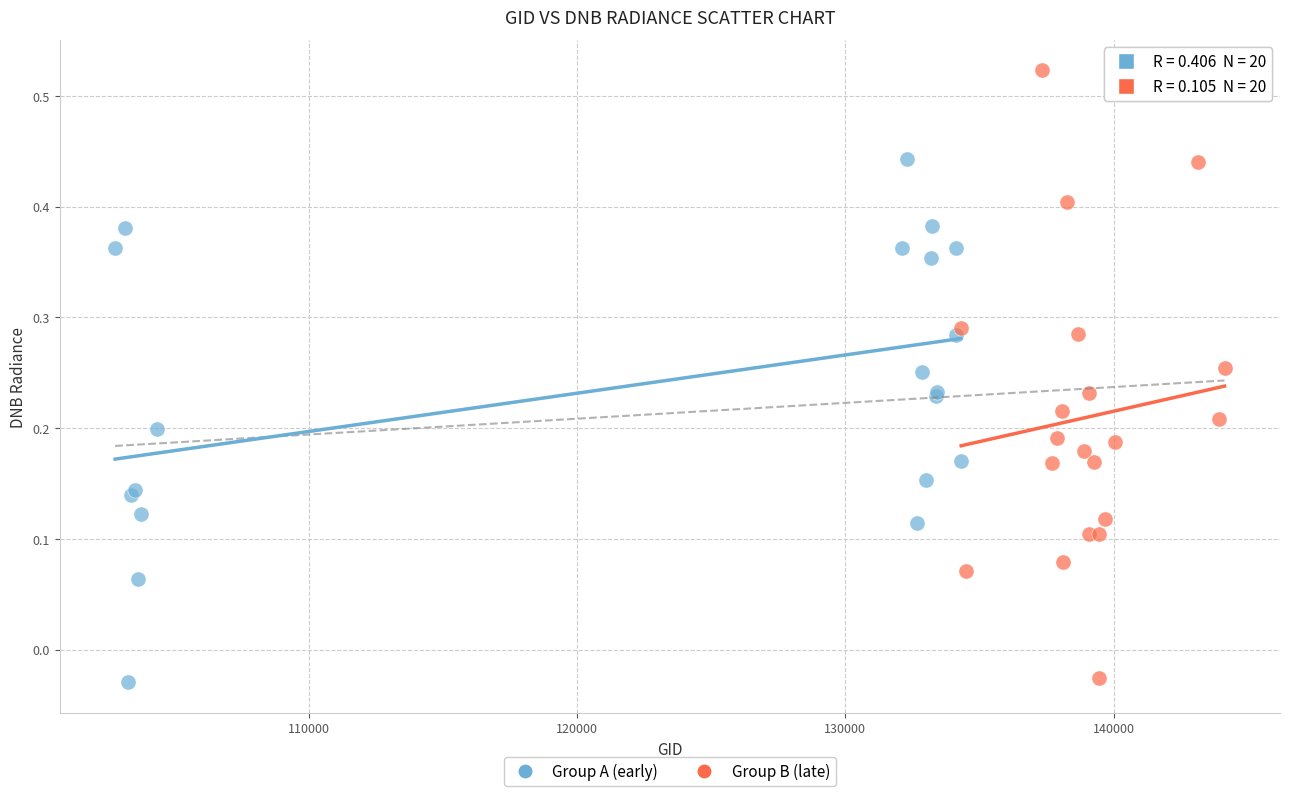

Which series has the widest spread of Y values?

Group B (late)